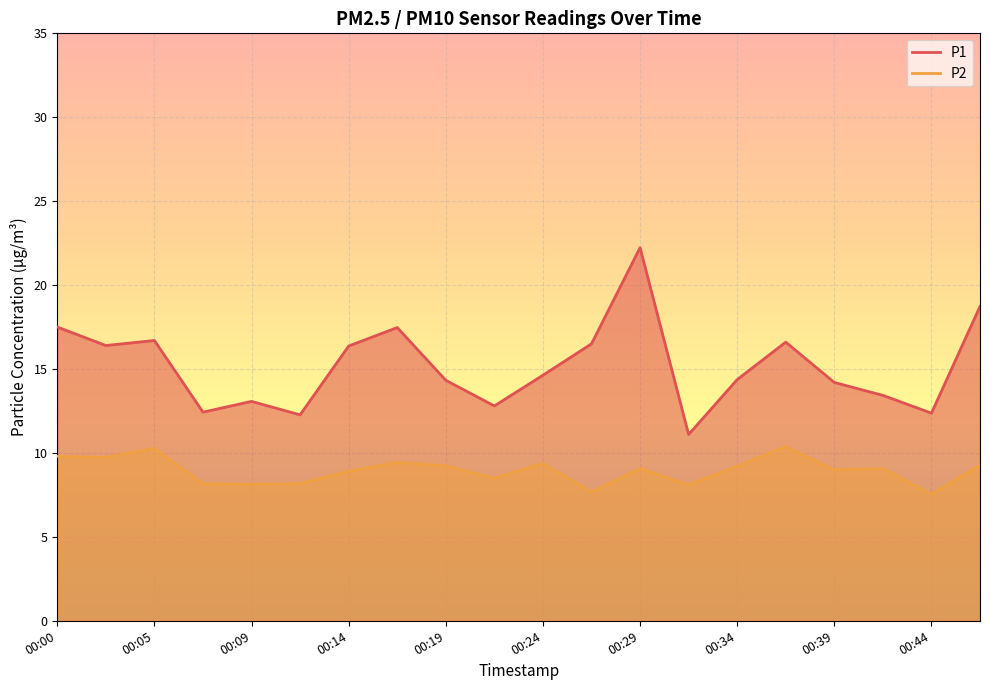

At how many categories does at least one series exceed 9?

20